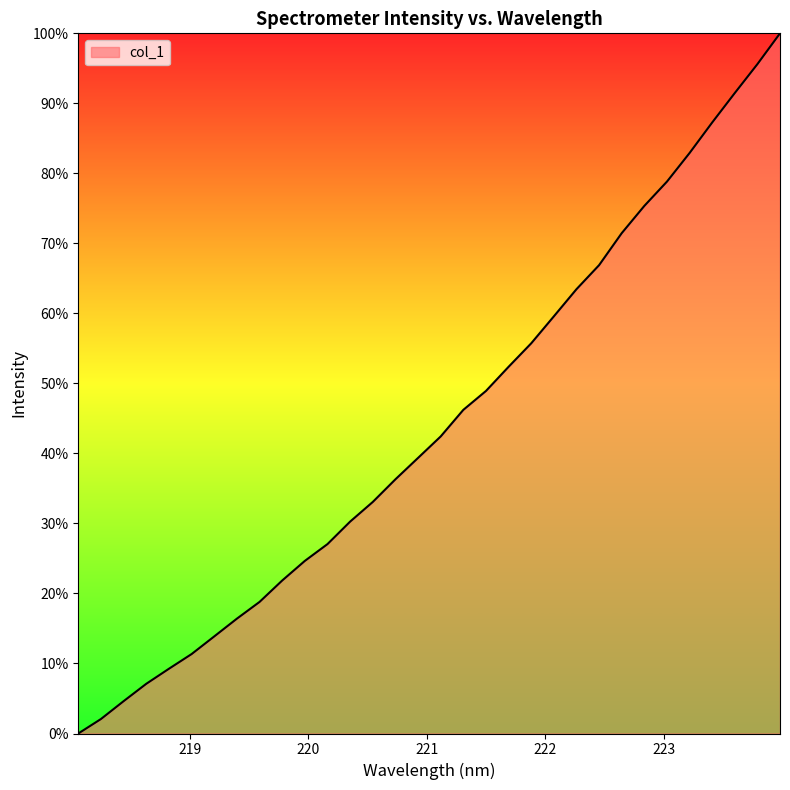

How many lines are shown in the chart?

1